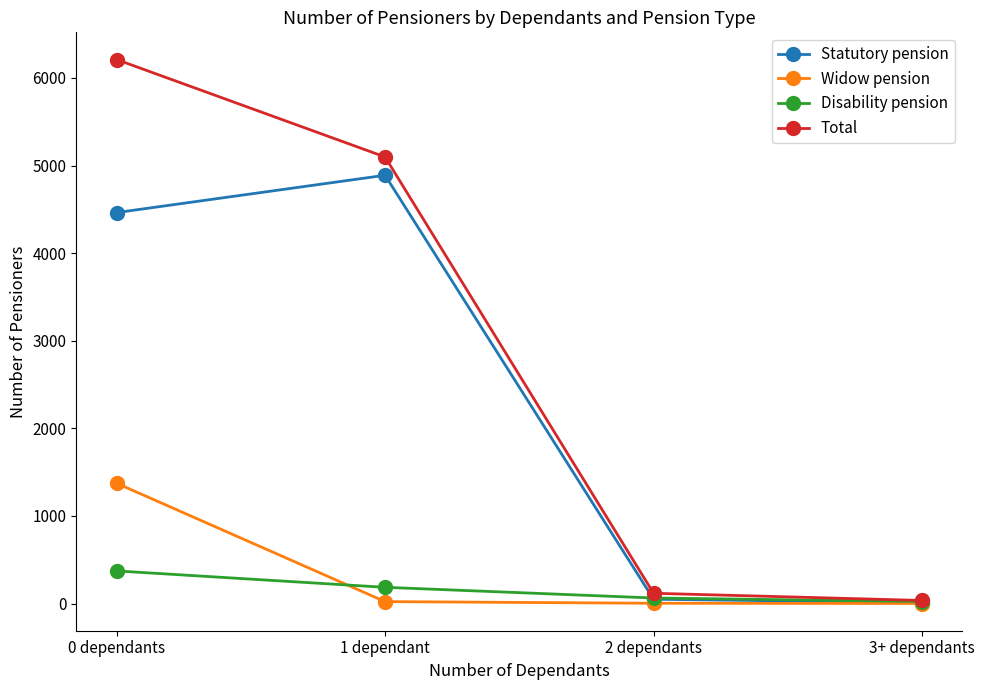

True or false: Widow pension has a value of 1 at 3+ dependants.

True